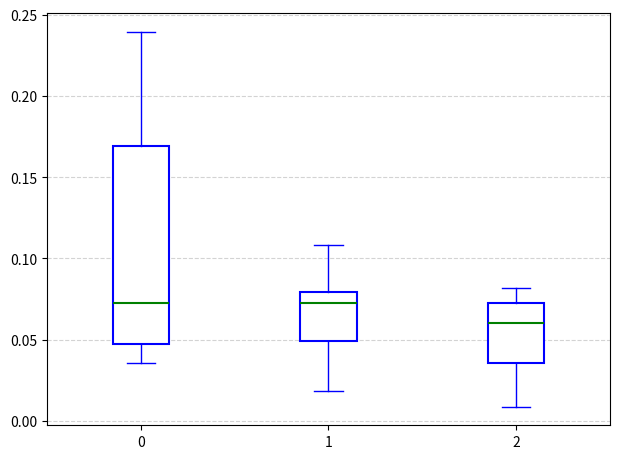

Where is the lower edge of the box at x = 0 on the y-axis? The values are not printed on the chart, so give them approximately, as read against the axis.

0.045